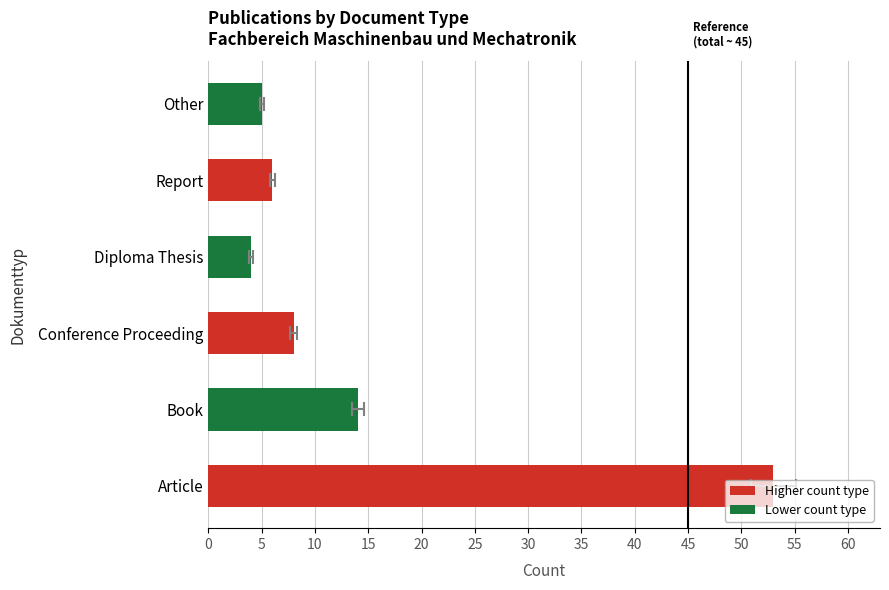

How many values are below 8?

3